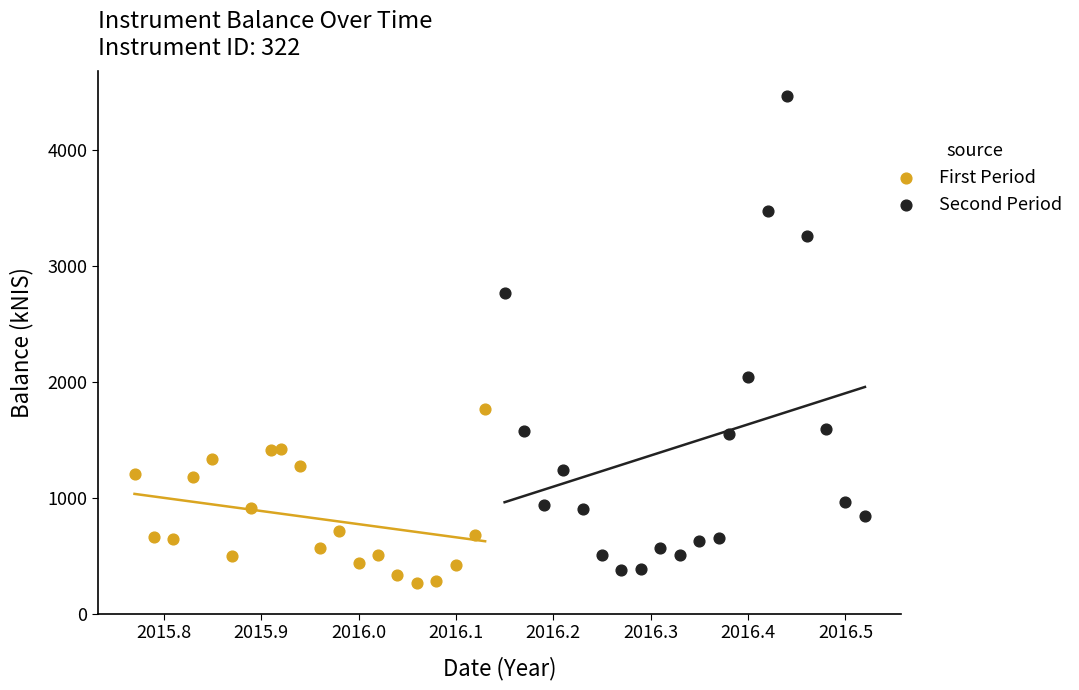

What are all the series names shown in the legend?

First Period, Second Period